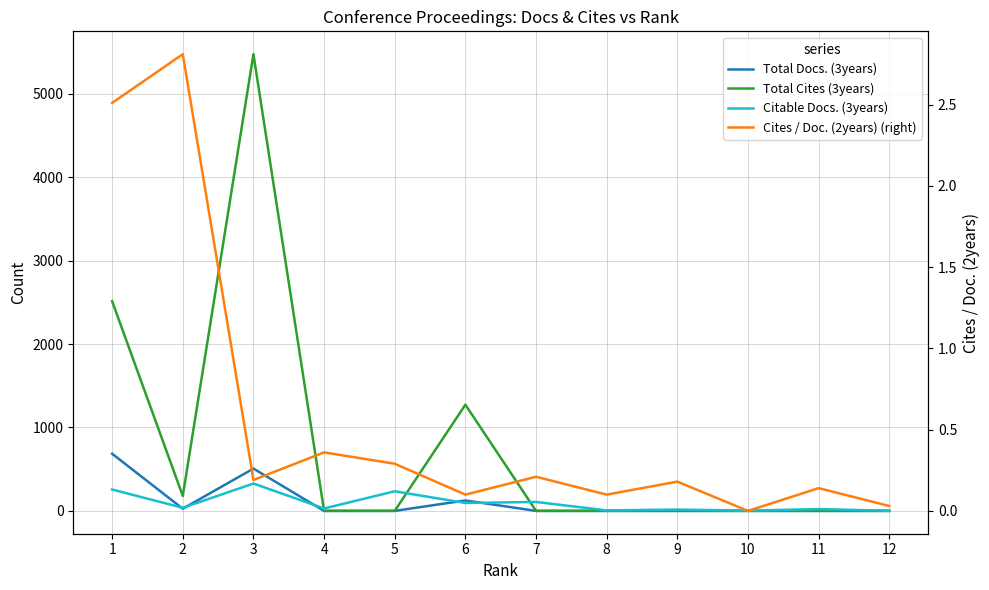

What is the value of the Total Docs. (3years) point at the 6th from the left?

125.0